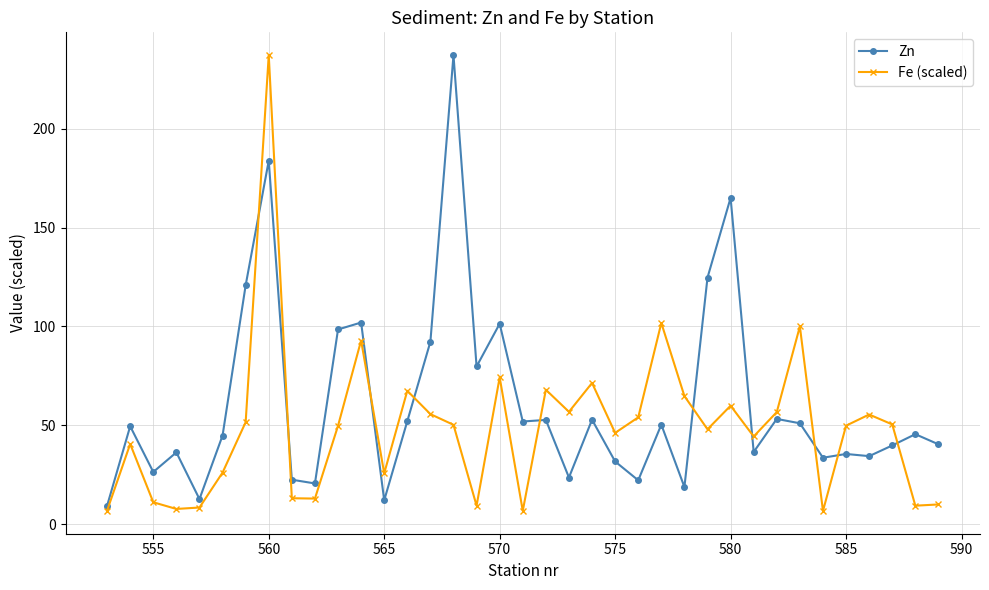

What is the maximum value shown in the chart?

237.1